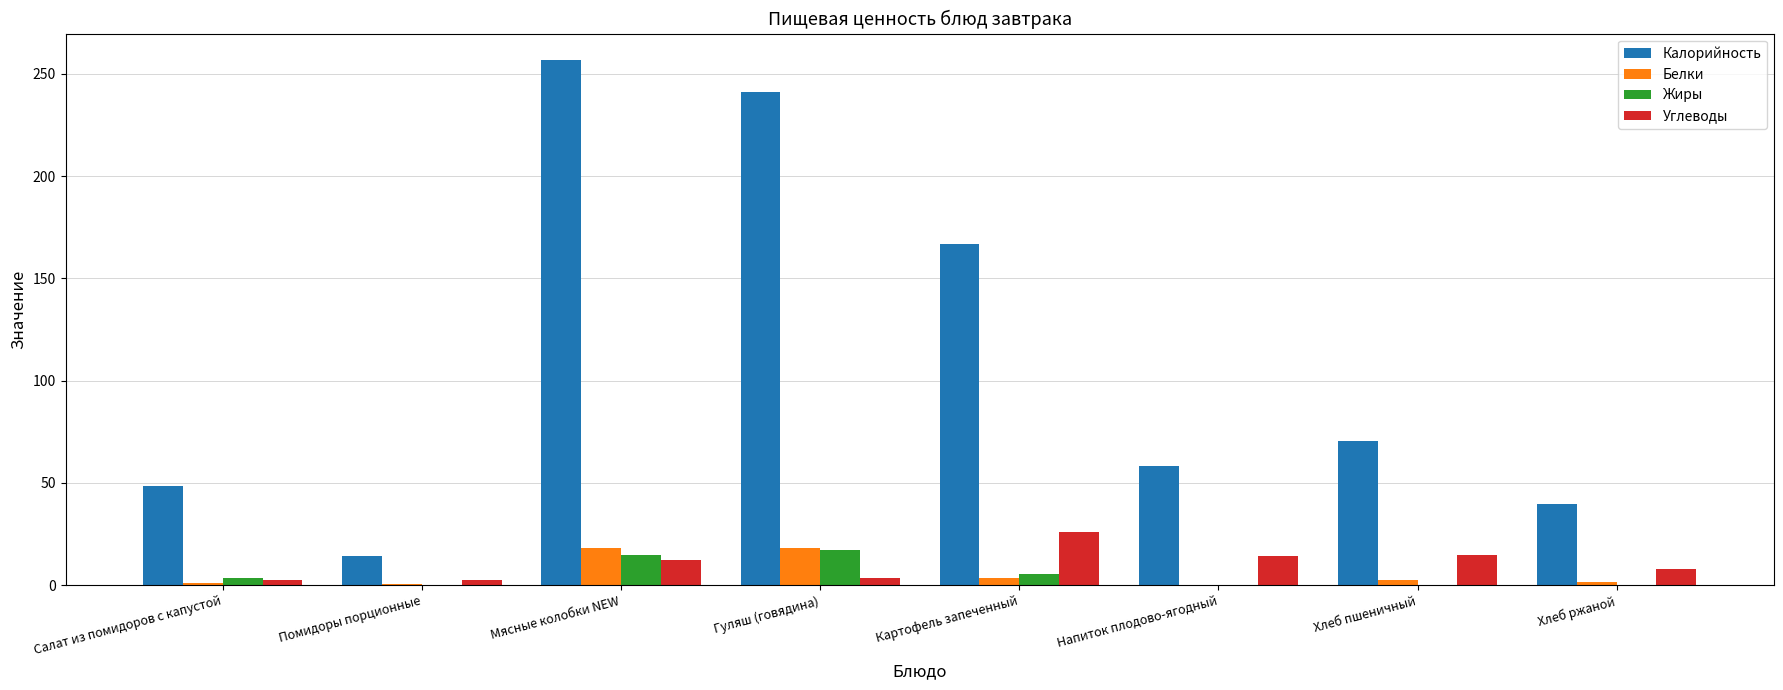

How many groups of bars are there?

8